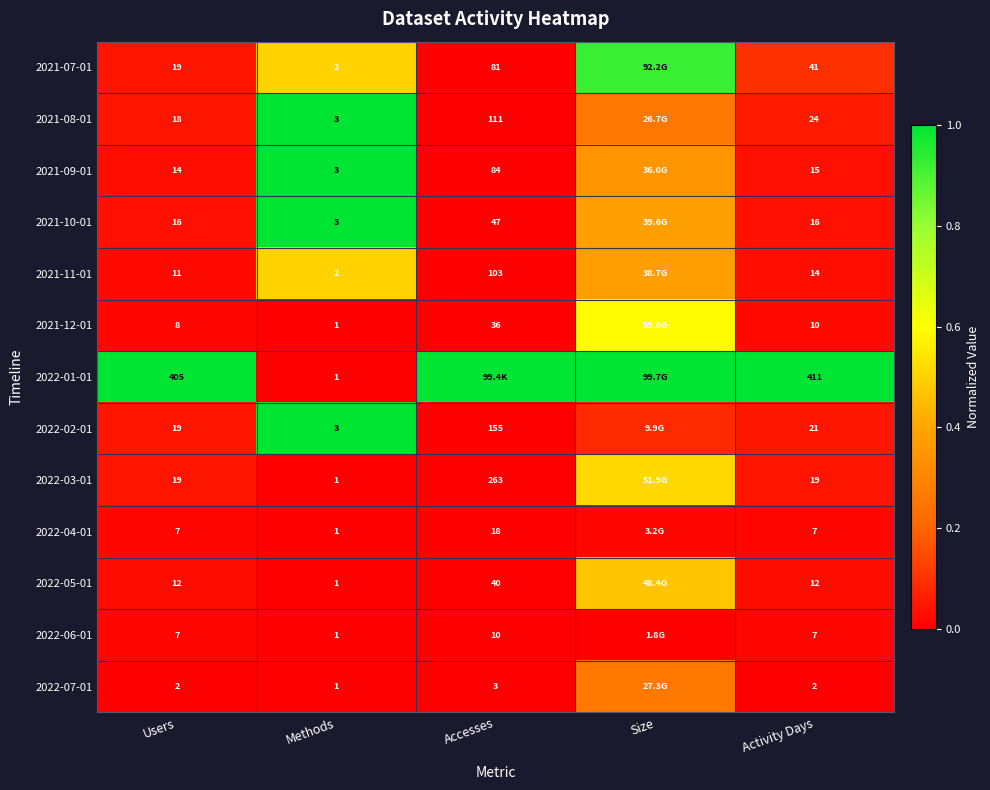

What is the maximum value shown in the chart?

1.0